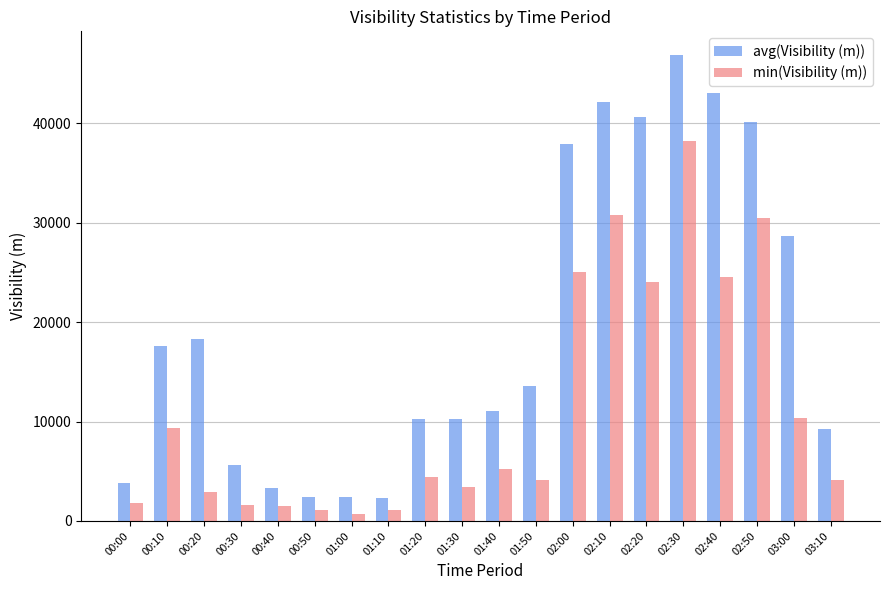

At which category is the sum across all series the highest?

02:30